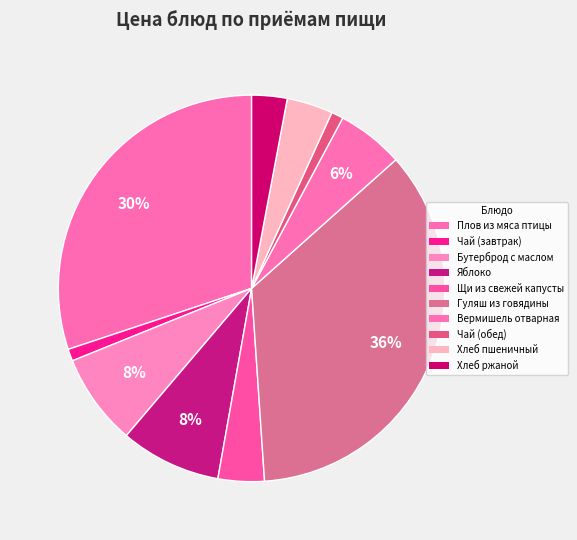

Count the number of slices in the pie.

10